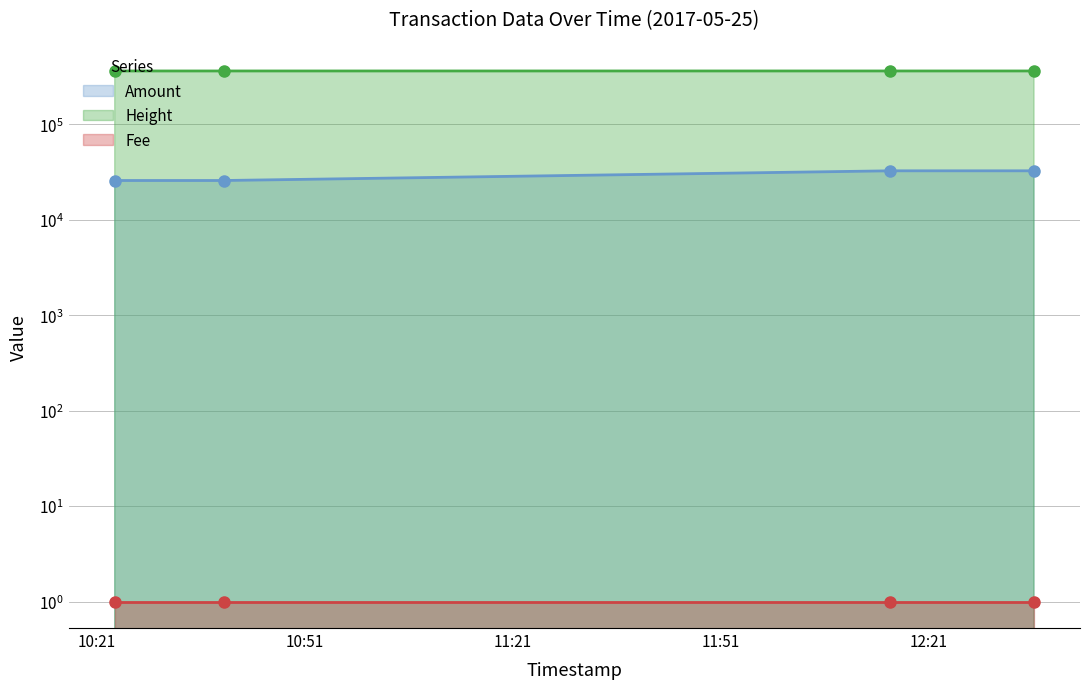

What is the difference between the maximum and minimum values in the Height series?

38.0